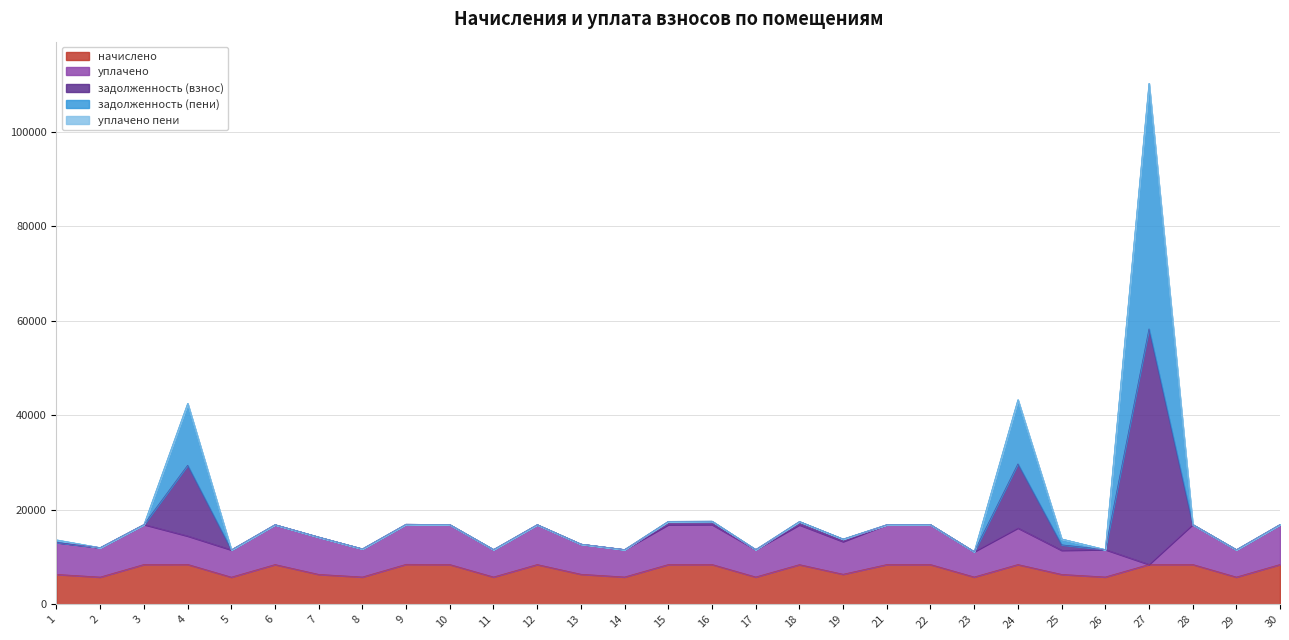

True or false: задолженность (пени) has a value of 13672.5 at 1.

True